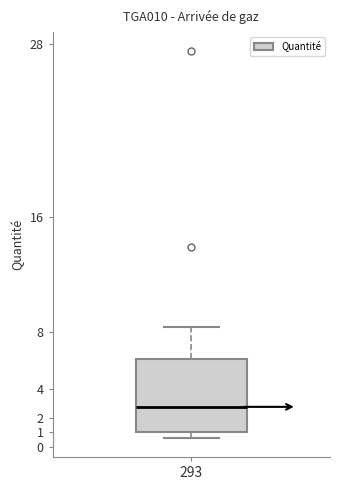

Transcribe this box plot: give where the median line is, the range the box spans, and where the two whiskers end, as read against the y-axis. The values are not printed on the chart, so give them approximately, as read against the axis.

median 2.8, box 1.0 to 6.1, whiskers 0.6 to 8.3